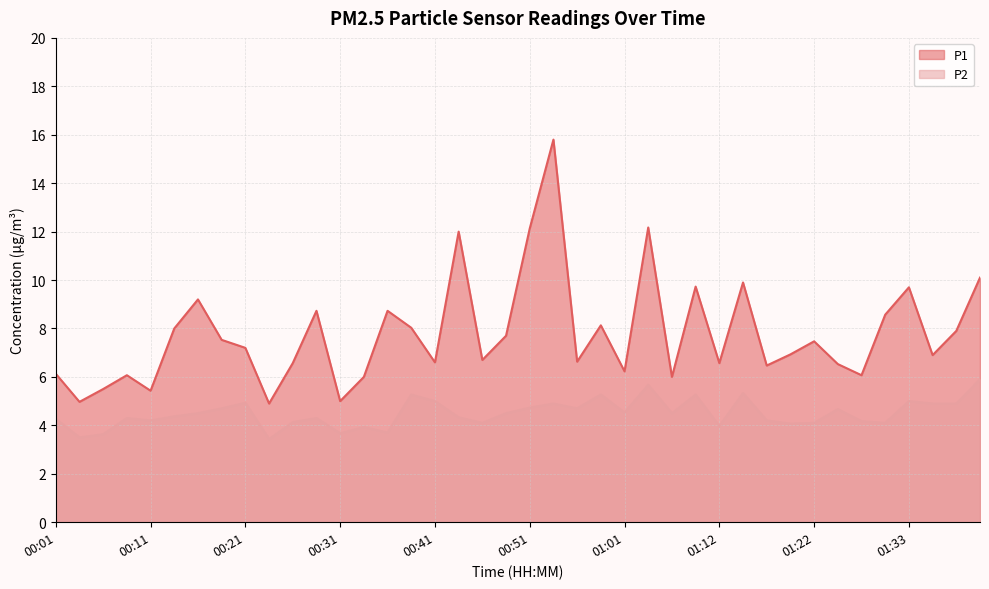

What is the average value of the P1 series?

7.8